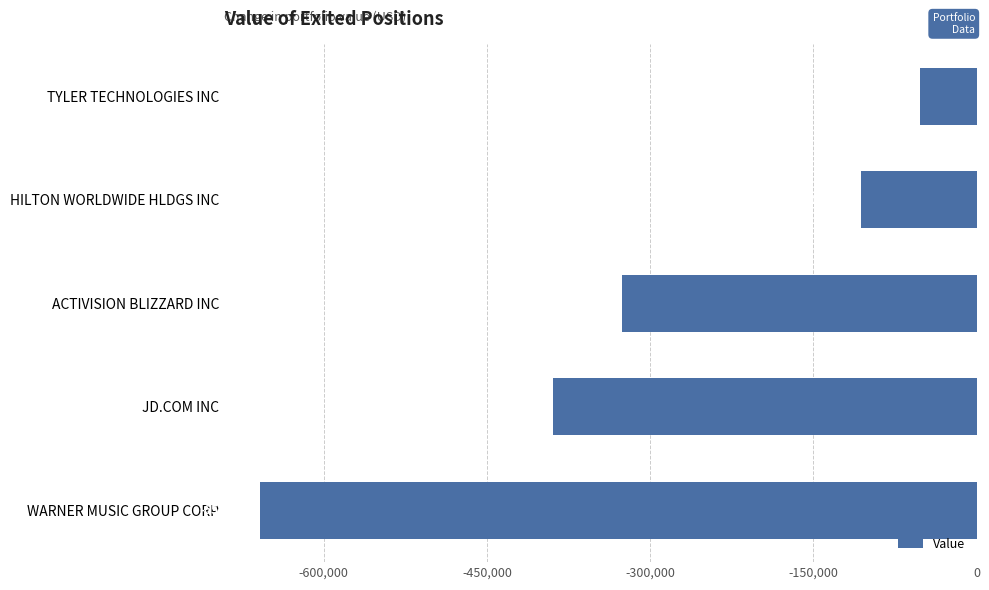

What is the greatest value displayed?

-51767